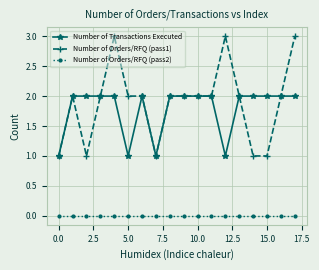

Which series has the largest range (max minus min)?

Number of Orders/RFQ (pass1)